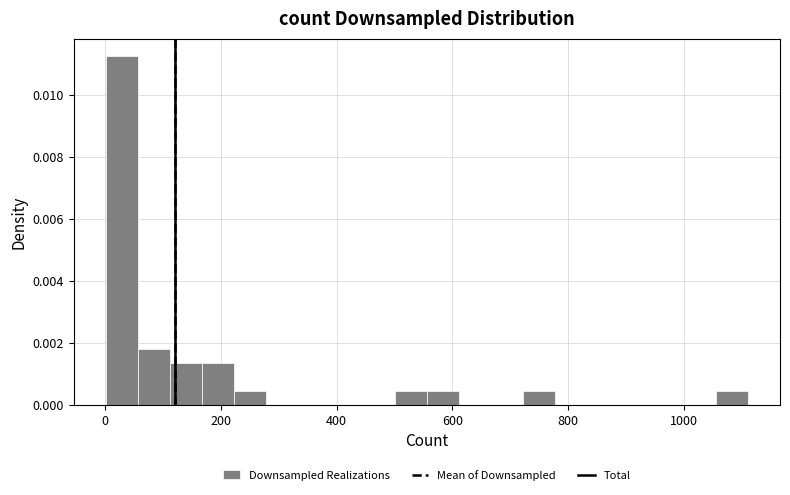

Around what value on the x-axis is the tallest bar? Give the approximate position of its centre, as read against the axis.

20